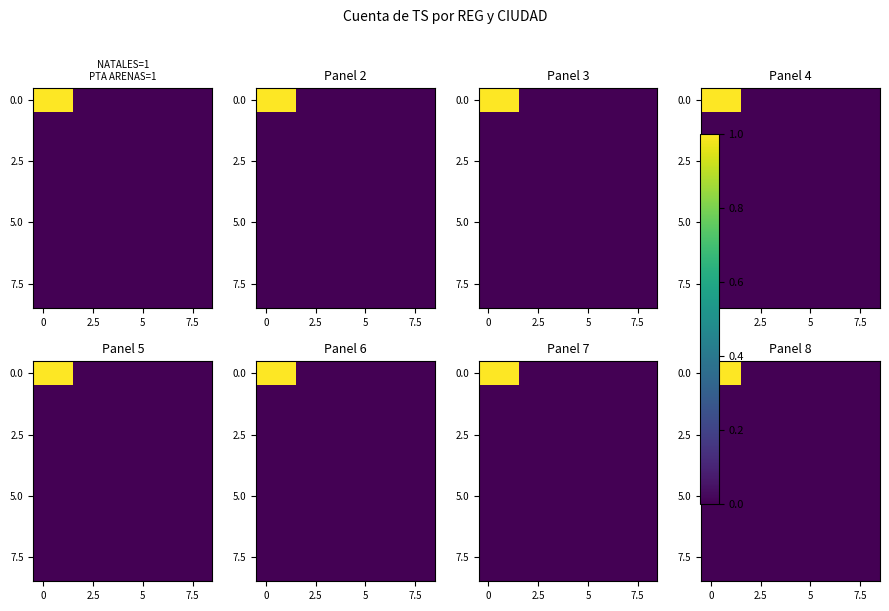

What is the maximum value shown in the chart?

1